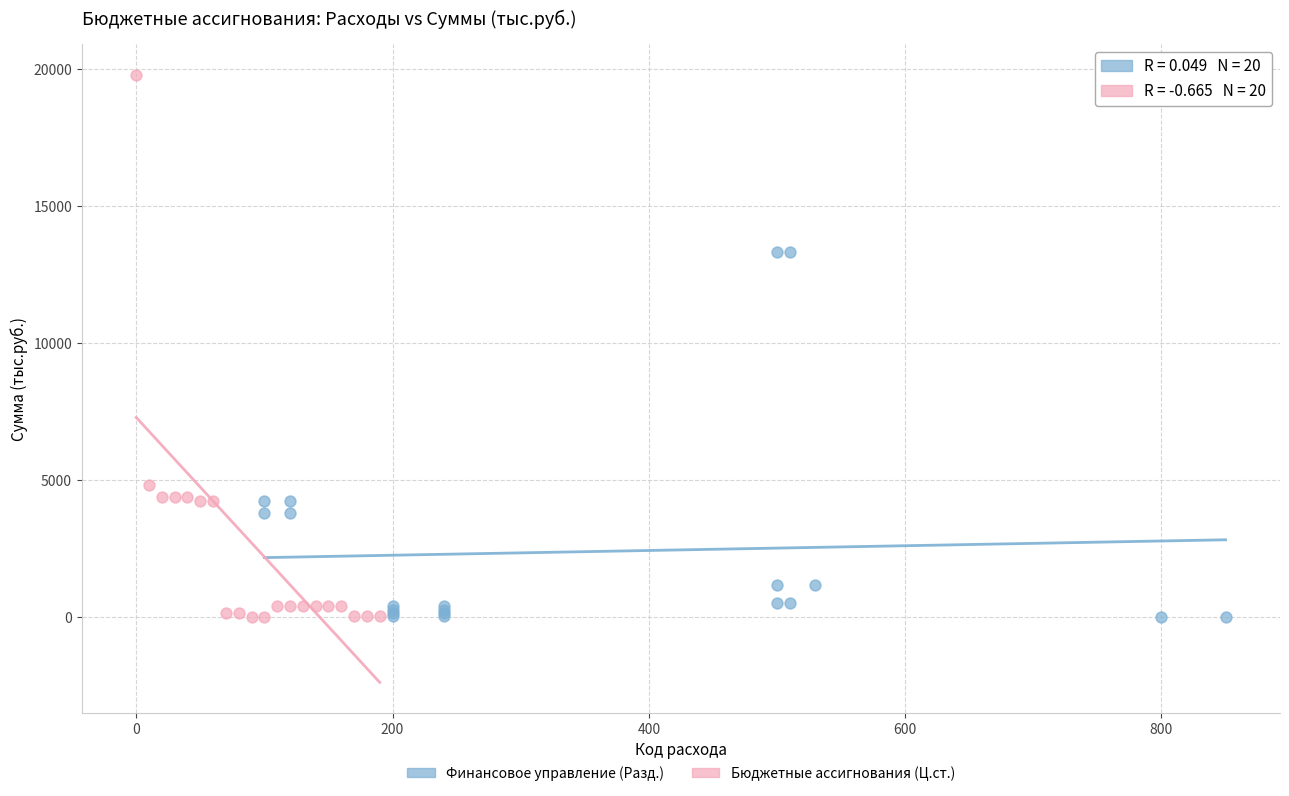

Which series has the widest spread of Y values?

Бюджетные ассигнования (Ц.ст.)